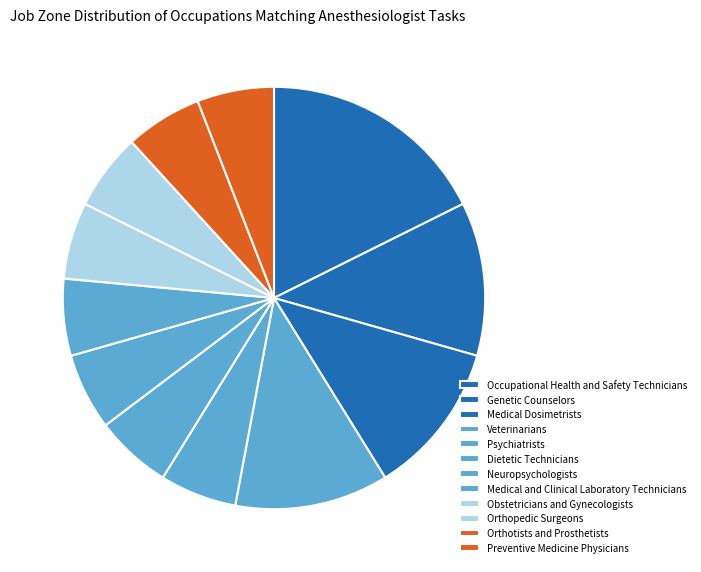

How many slices are in this pie chart?

12